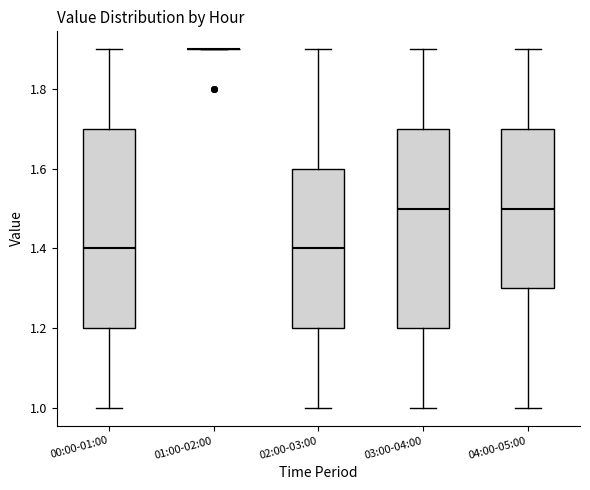

Reading left to right, read every box against the y-axis: the position of its median line, the range the box covers, and the ends of its whiskers. The values are not printed on the chart, so give them approximately, as read against the axis.

00:00-01:00: median 1.4, box 1.2 to 1.7, whiskers 1.0 to 1.9
01:00-02:00: box collapsed to a line at 1.9, whiskers 1.9 to 1.9
02:00-03:00: median 1.4, box 1.2 to 1.6, whiskers 1.0 to 1.9
03:00-04:00: median 1.5, box 1.2 to 1.7, whiskers 1.0 to 1.9
04:00-05:00: median 1.5, box 1.3 to 1.7, whiskers 1.0 to 1.9